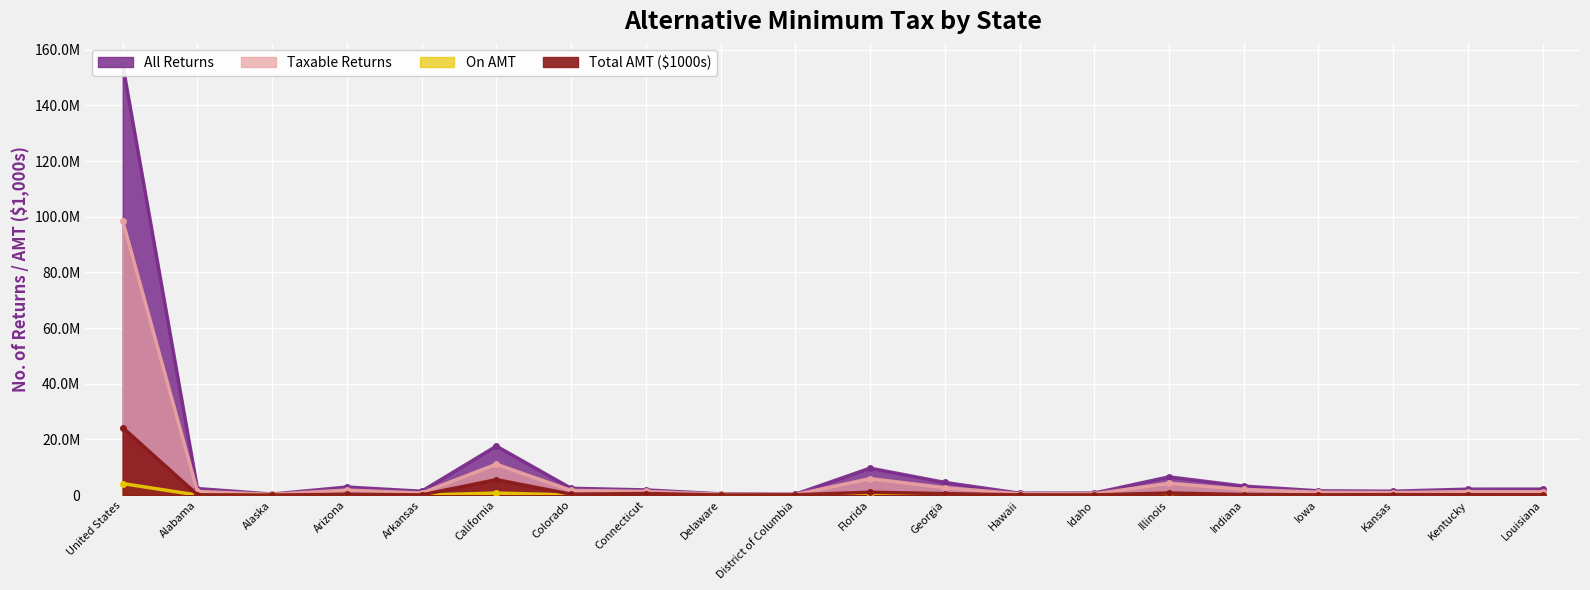

True or false: All Returns and Taxable Returns intersect in this chart.

False